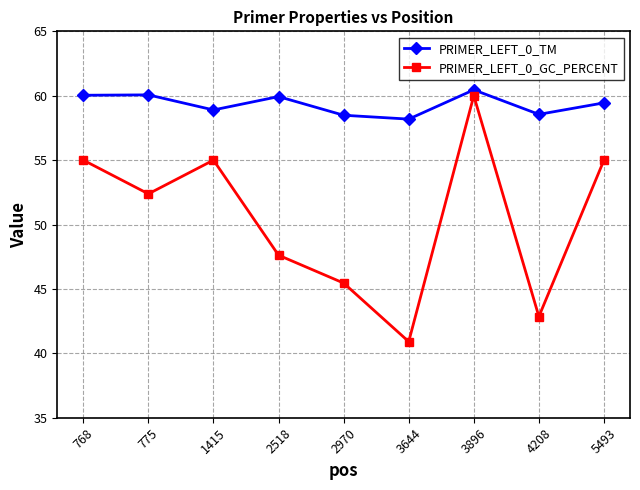

Which series has the widest spread of values?

PRIMER_LEFT_0_GC_PERCENT